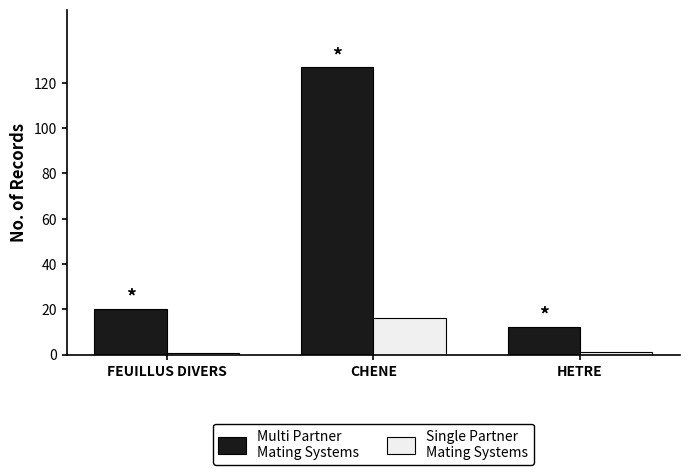

Which label corresponds to the largest value in the chart?

CHENE